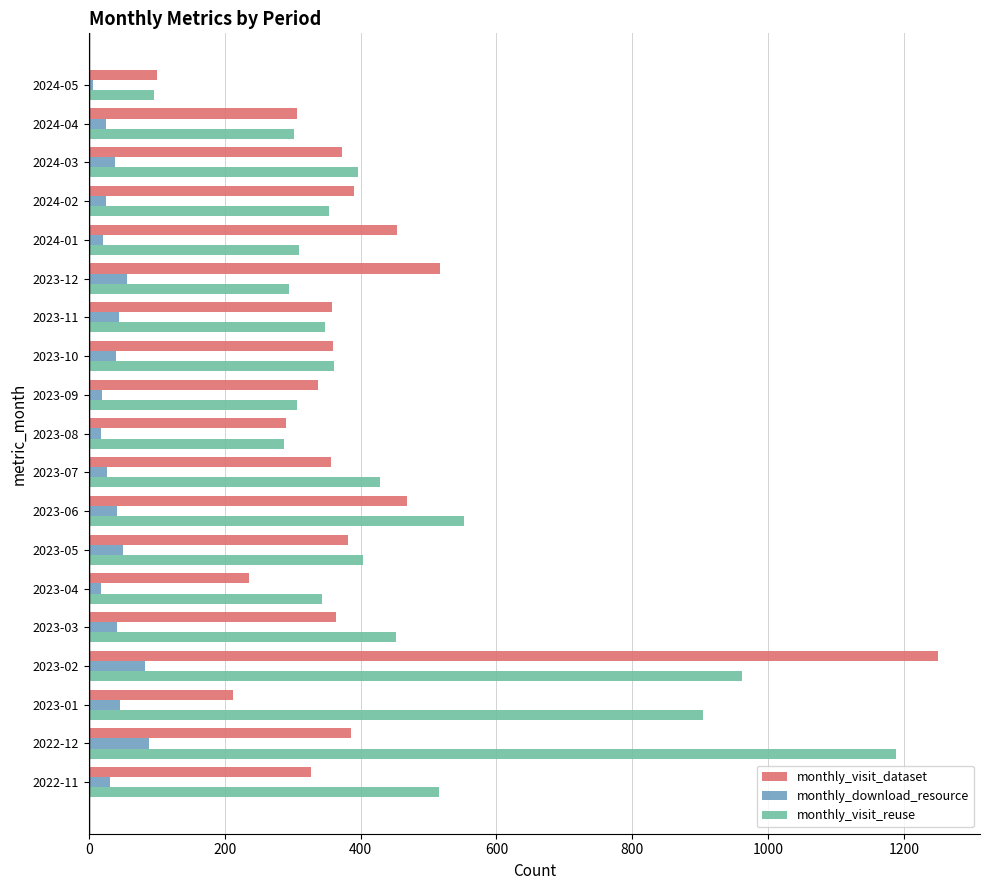

What is the average value of the monthly_download_resource series?

38